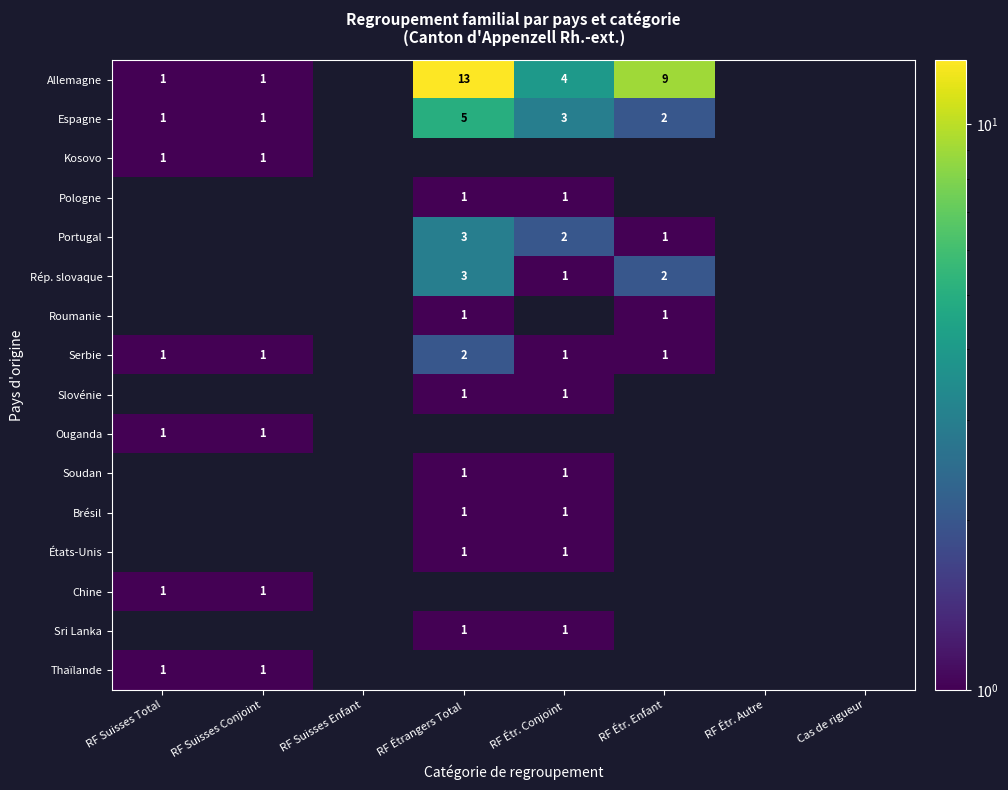

Rank the series at RF Suisses Total from highest to lowest value.

Allemagne, Espagne, Kosovo, Serbie, Ouganda, Chine, Thaïlande, Pologne, Portugal, Rép. slovaque, Roumanie, Slovénie, Soudan, Brésil, États-Unis, Sri Lanka